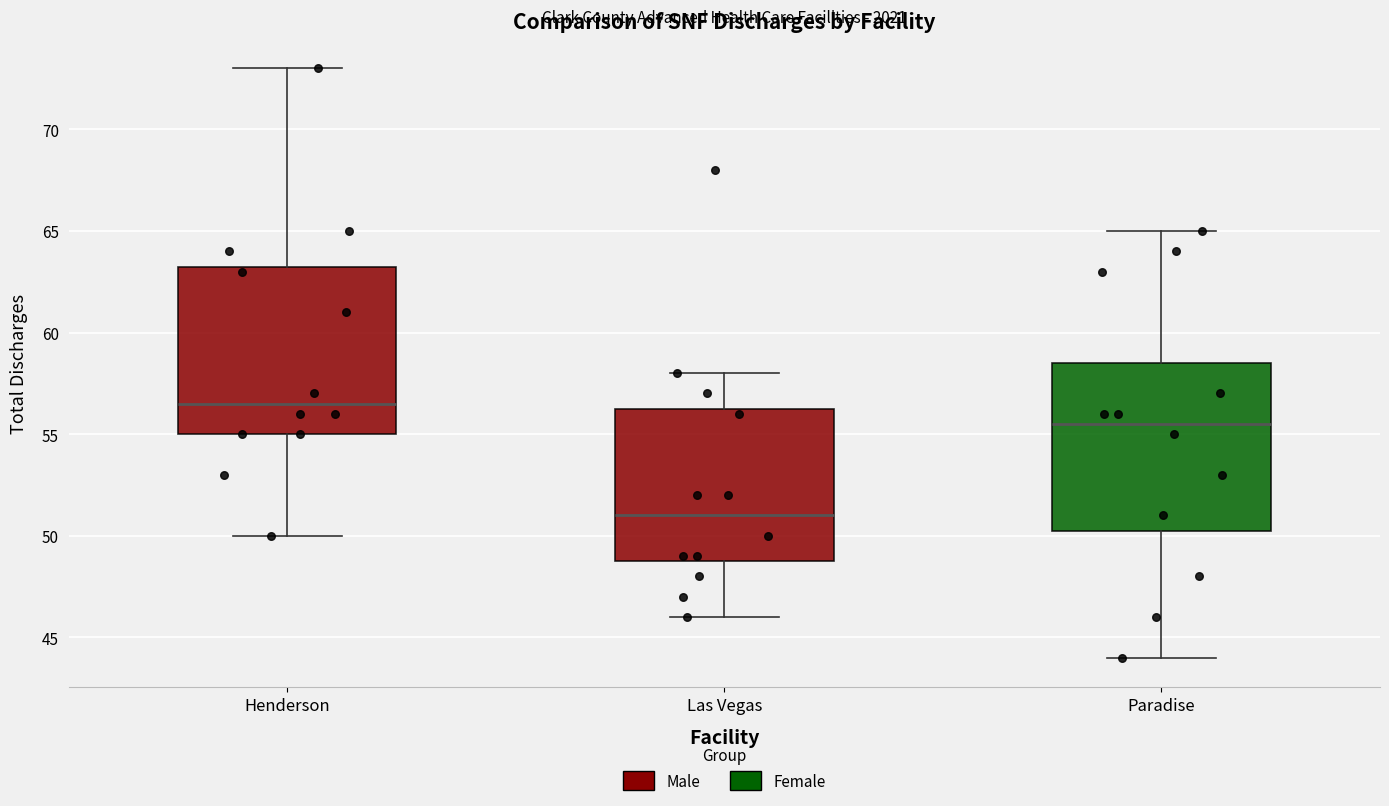

Which box has the lowest median line?

Las Vegas